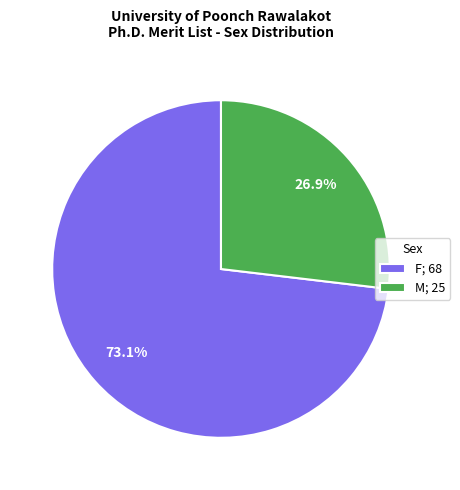

To the nearest percent, what percentage of the pie is M?

27%